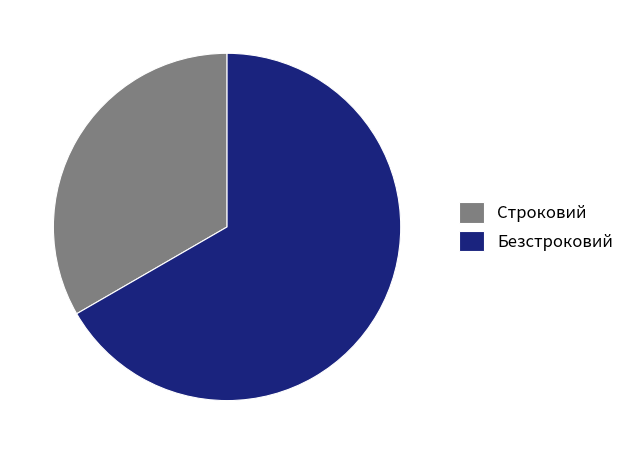

Which category accounts for the majority?

Безстроковий